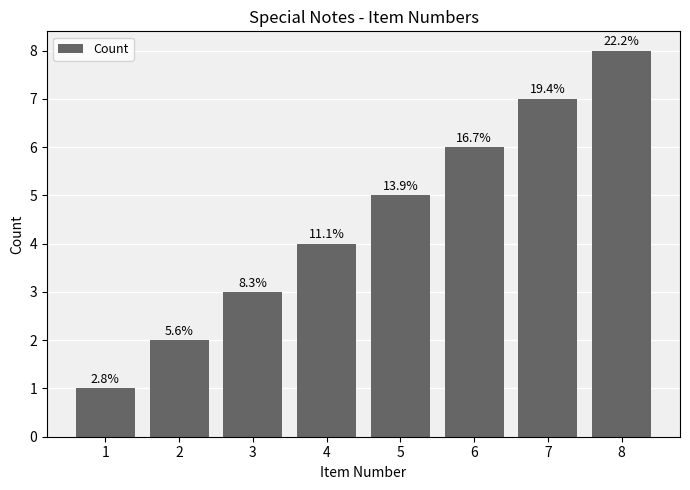

What is the smallest value displayed?

1